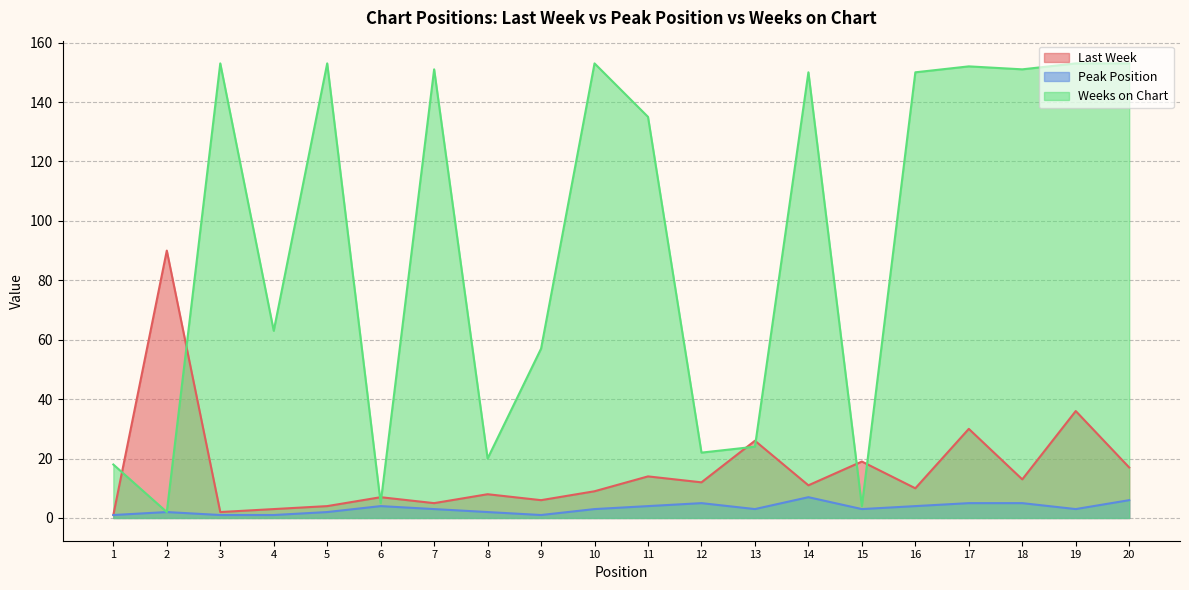

True or false: Weeks on Chart has more than 2 points higher than both neighbors.

True